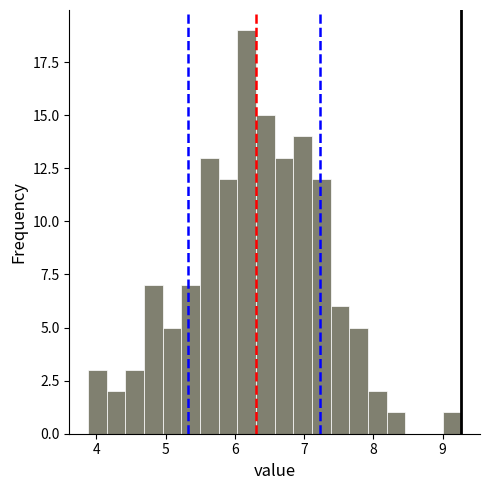

Around what value on the x-axis is the tallest bar? Give the approximate position of its centre, as read against the axis.

6.2